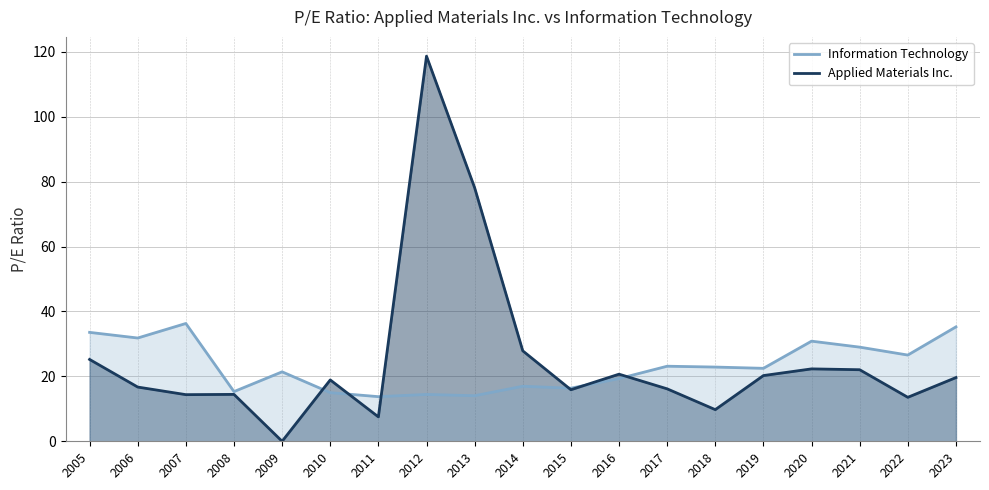

What is the approximate value of Applied Materials Inc. at 2005?

25.2